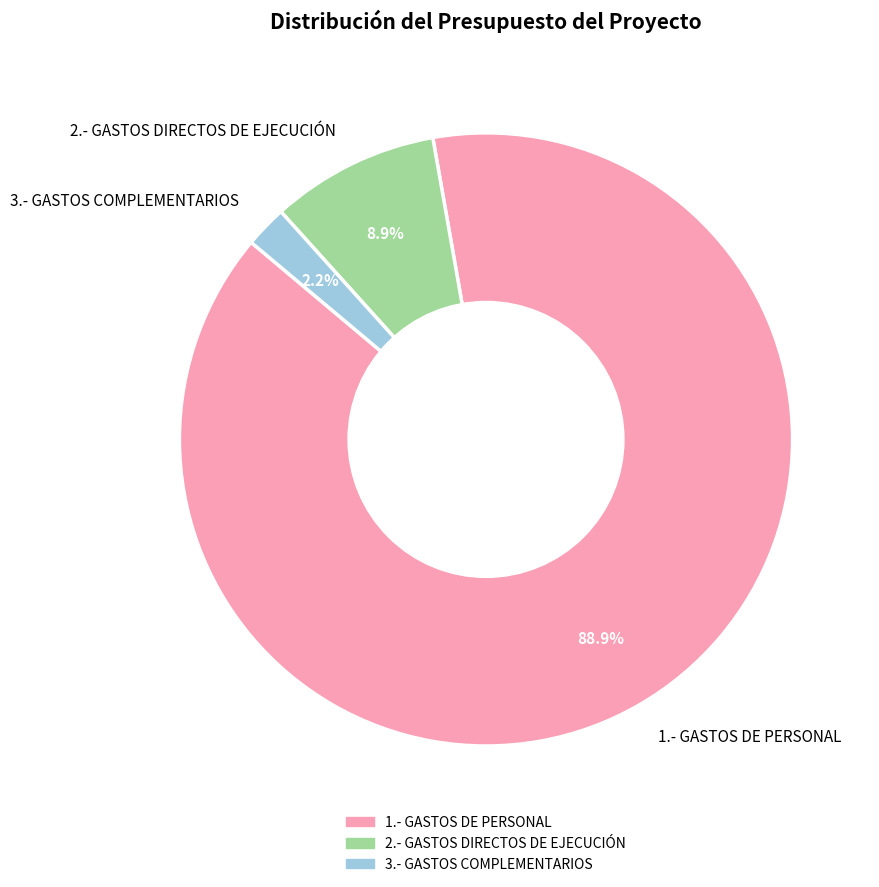

Rank the categories by value from highest to lowest.

1.- GASTOS DE PERSONAL, 2.- GASTOS DIRECTOS DE EJECUCIÓN, 3.- GASTOS COMPLEMENTARIOS